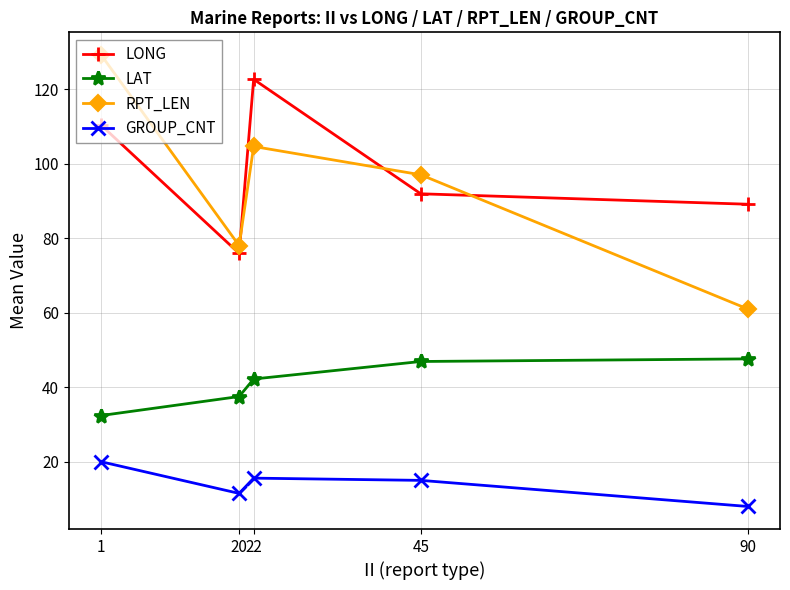

What is the difference between the second highest and minimum values in the LAT series?

14.5